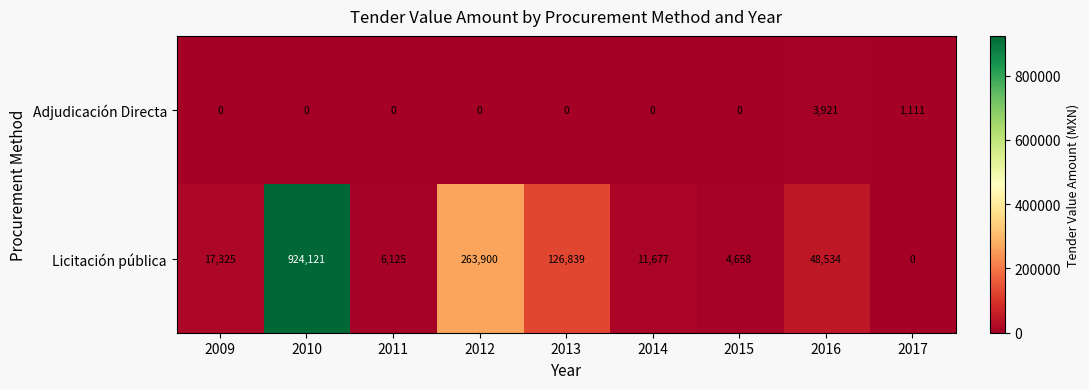

Is it true that Licitación pública equals 924121 at 2010?

True